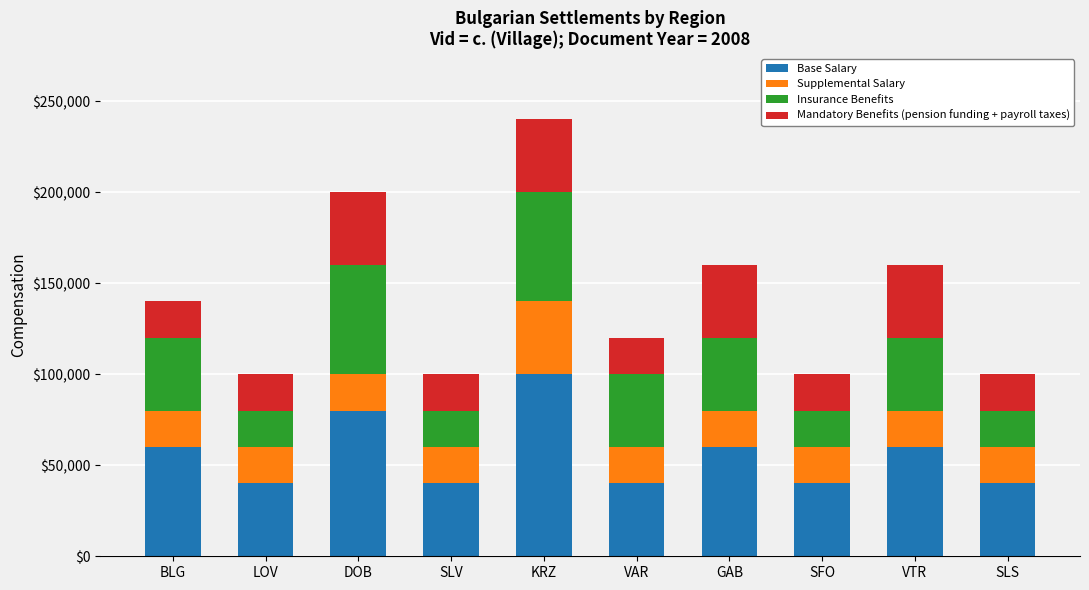

How many values in the Base Salary series are below 60000?

5